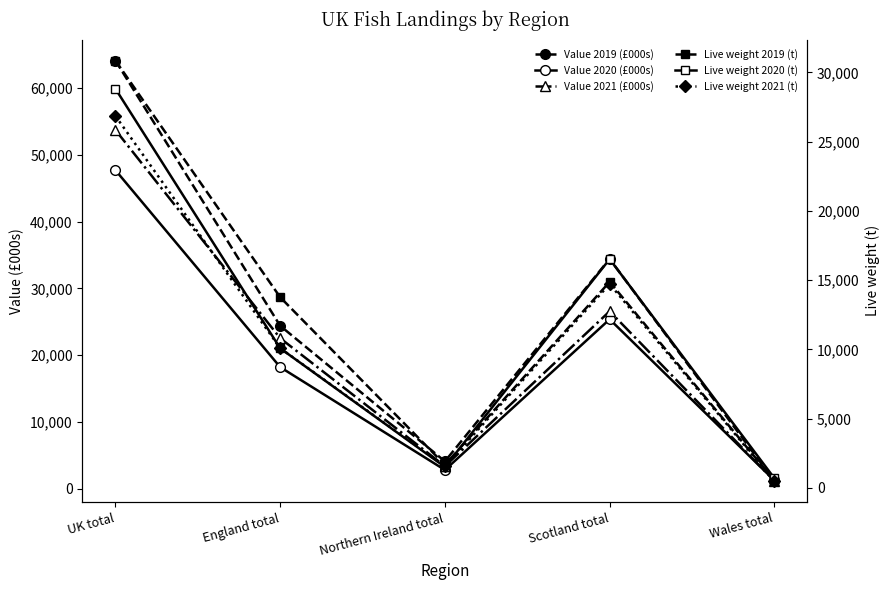

Where do Value 2019 (£000s) and Value 2020 (£000s) first cross each other?

Scotland total and Wales total